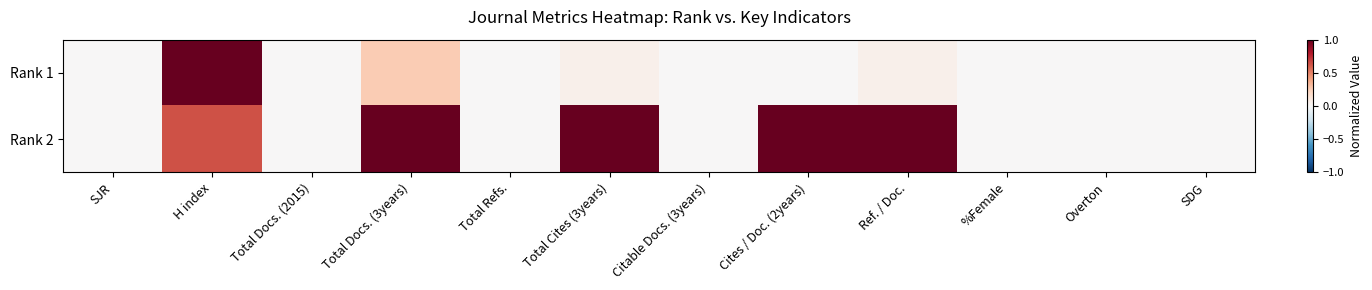

At how many categories does at least one series exceed 0?

5